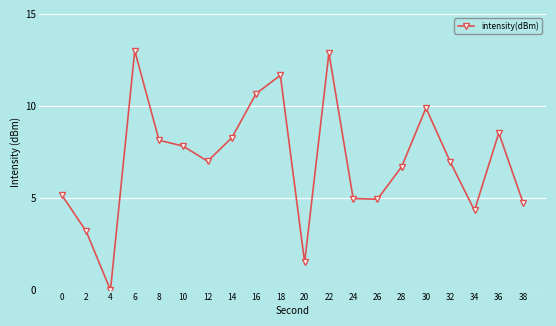

What is the ratio of the value at 8 to the value at 28?

1.2